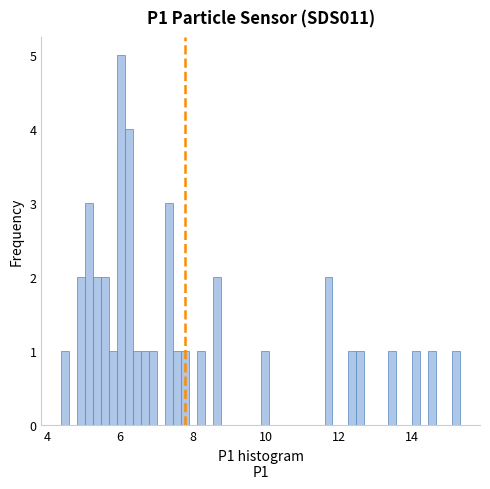

Read against the x-axis, roughly where is the centre of the tallest bar?

6.0